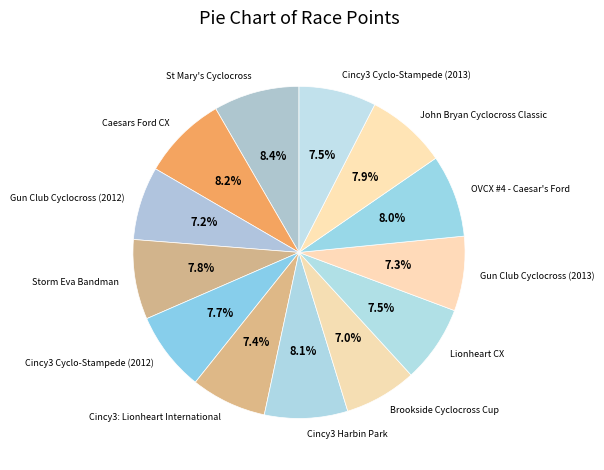

Which has a higher value, Cincy3 Harbin Park or Gun Club Cyclocross (2012)?

Cincy3 Harbin Park